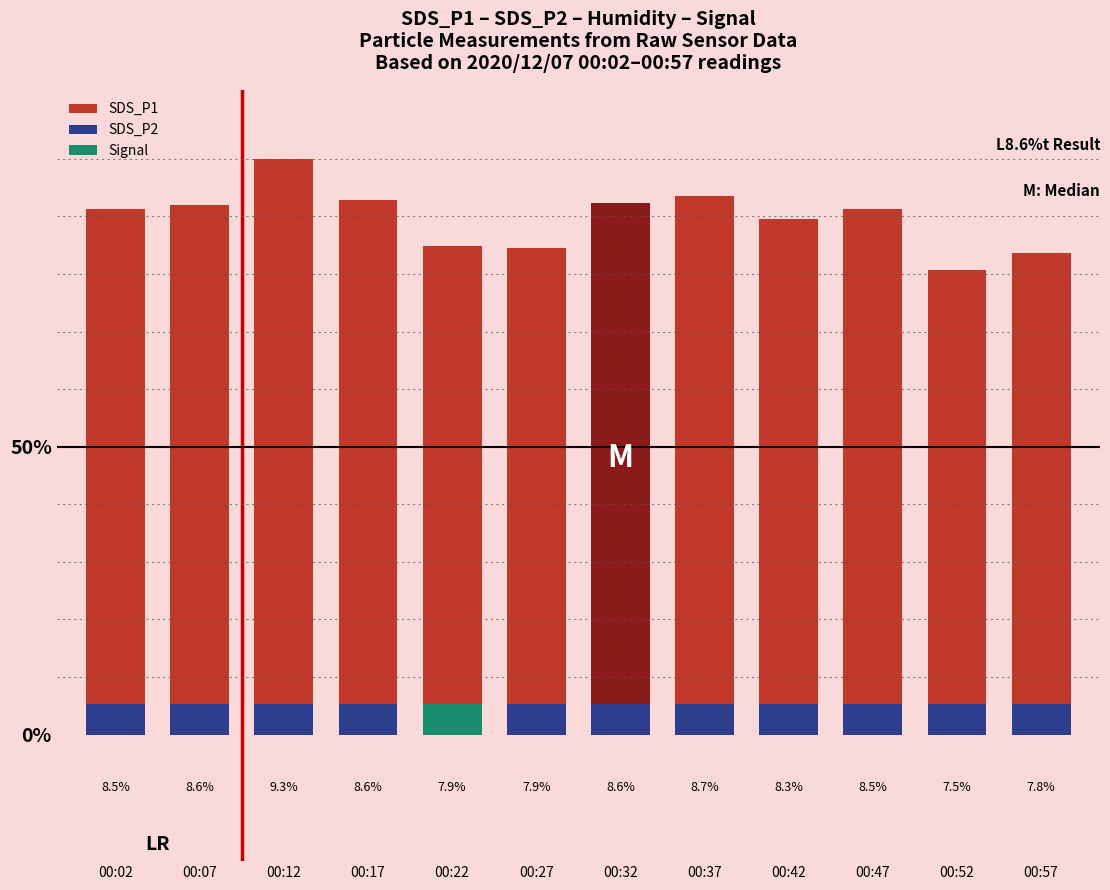

How many bars are there in total?

24